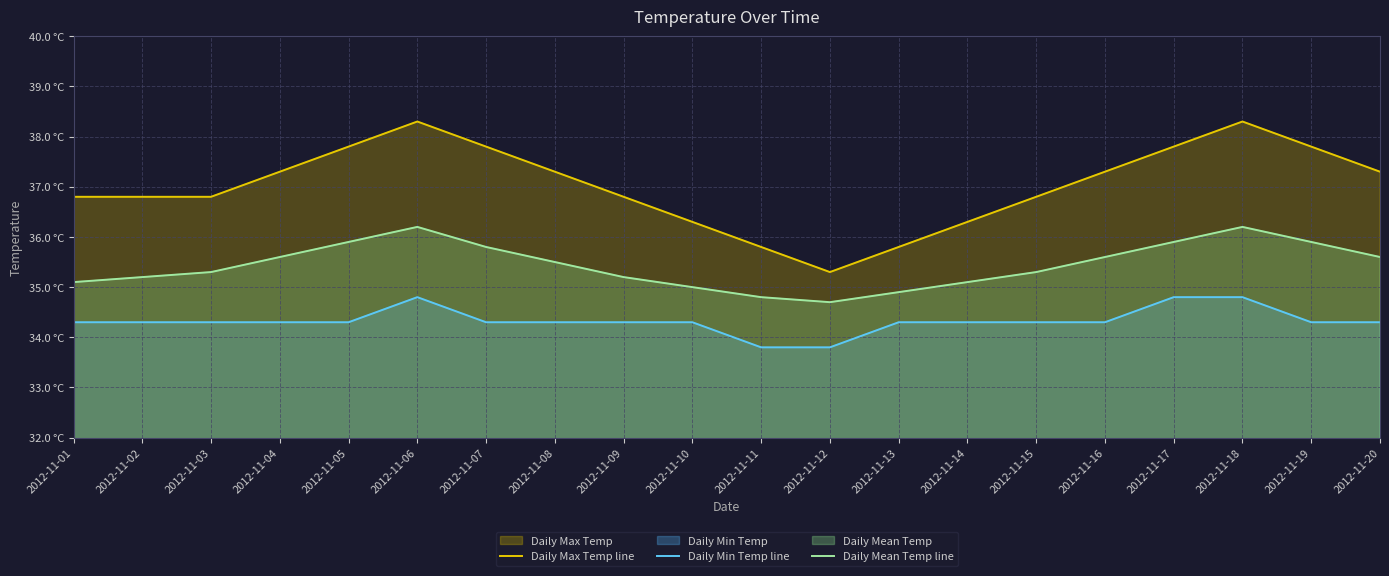

True or false: Daily Max Temp line and Daily Mean Temp line intersect in this chart.

False